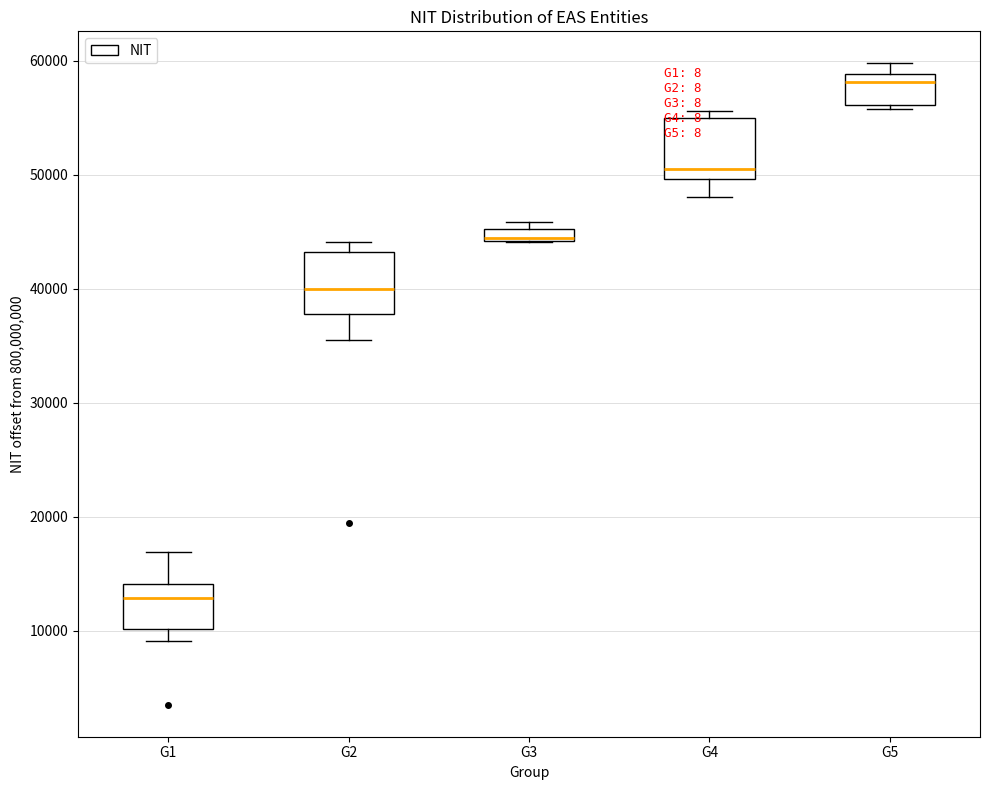

Where is the lower edge of the box for G4 on the y-axis? The values are not printed on the chart, so give them approximately, as read against the axis.

50000